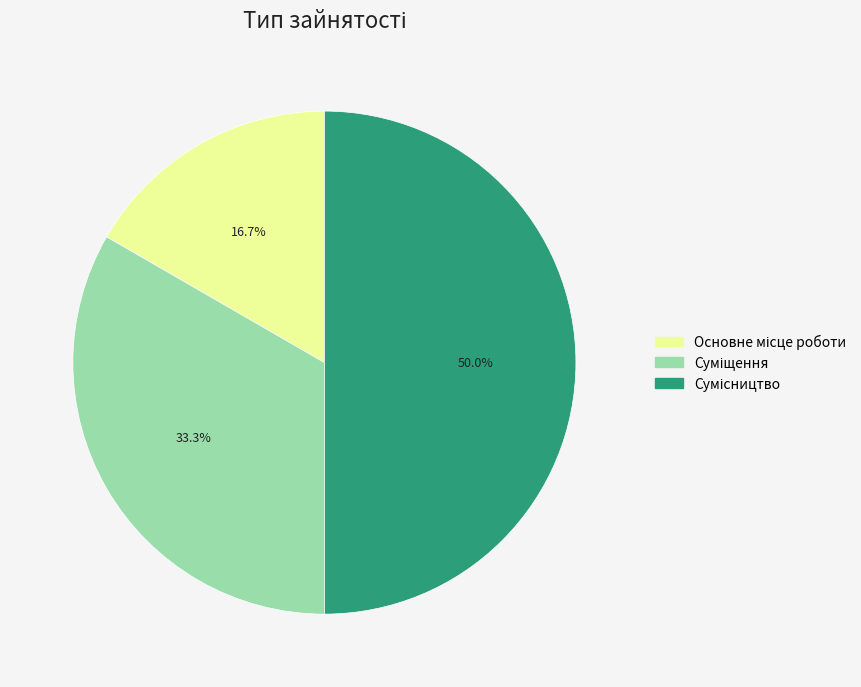

To the nearest percent, what is the average slice percentage?

33%